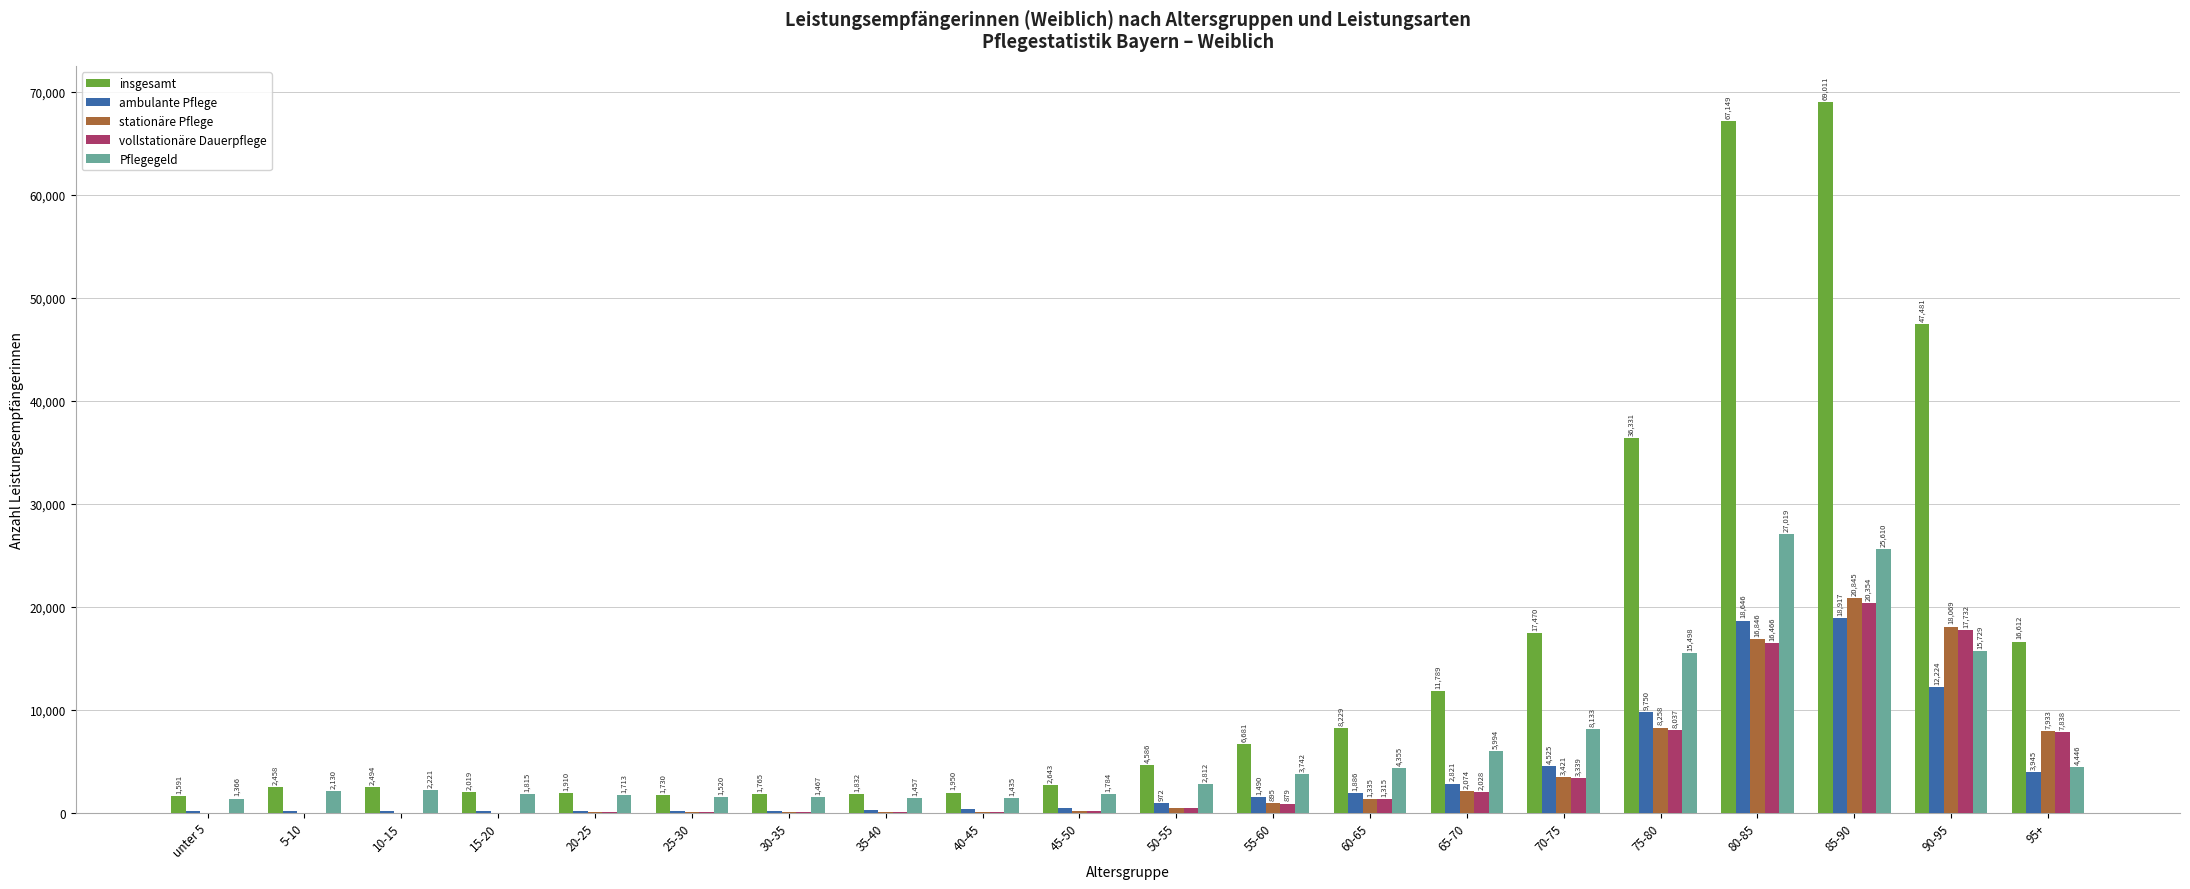

What are all the series names shown in the legend?

insgesamt, ambulante Pflege, stationäre Pflege, vollstationäre Dauerpflege, Pflegegeld